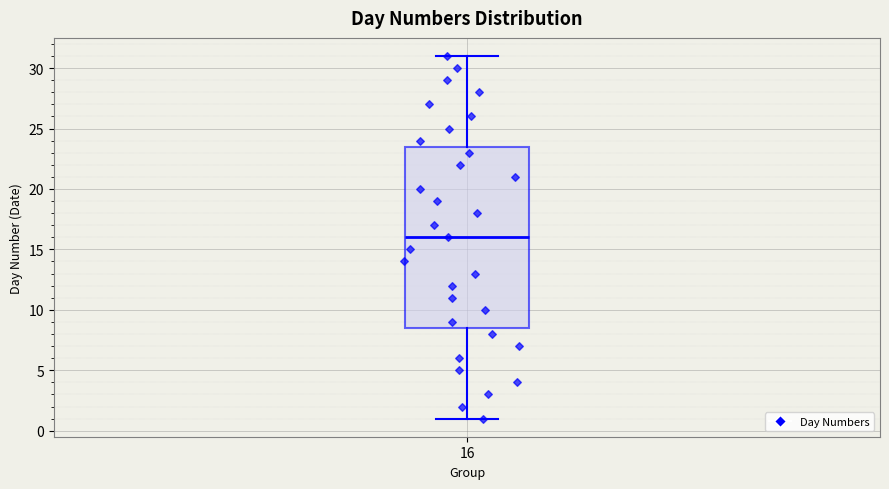

Where does the upper whisker of the box at x = 16 end on the y-axis? The values are not printed on the chart, so give them approximately, as read against the axis.

31.0